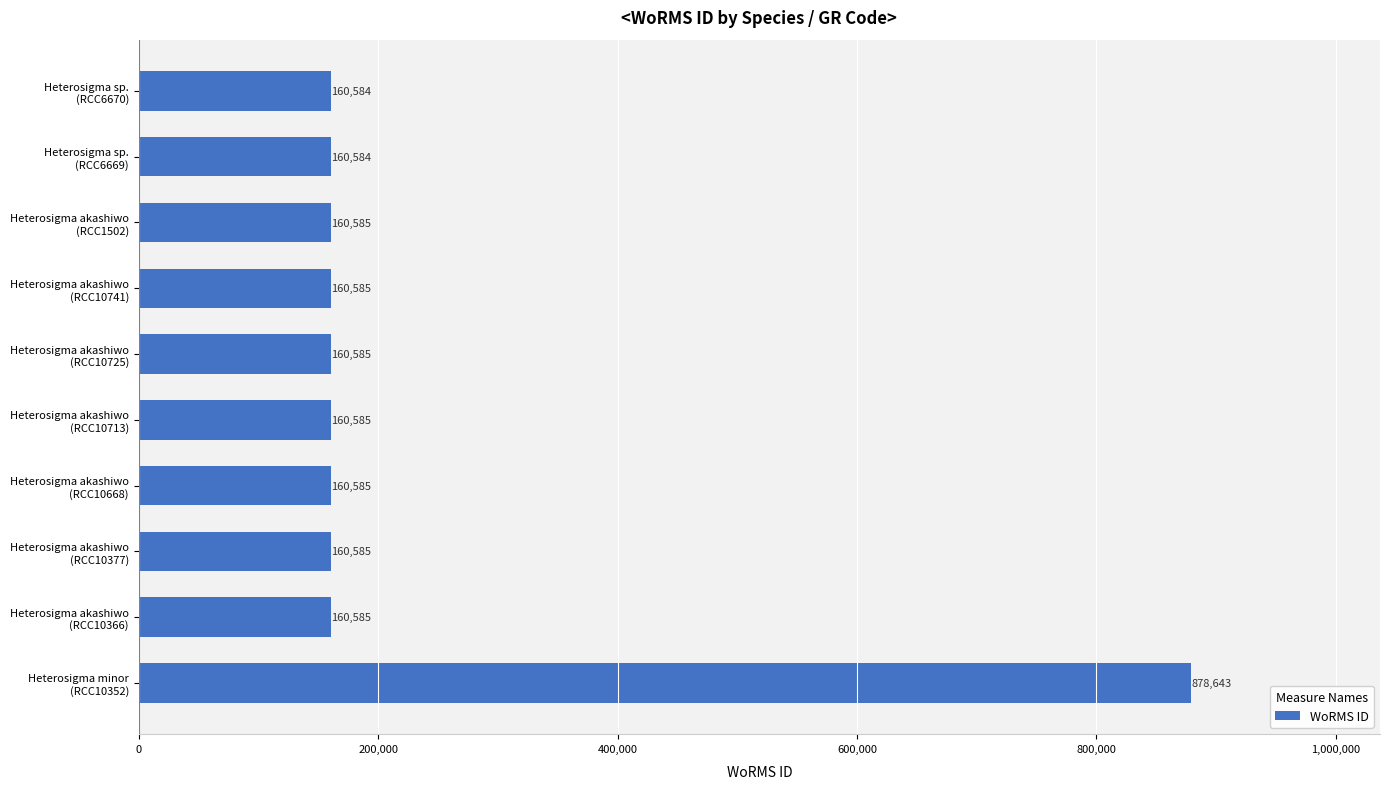

How many series are shown in this chart?

1